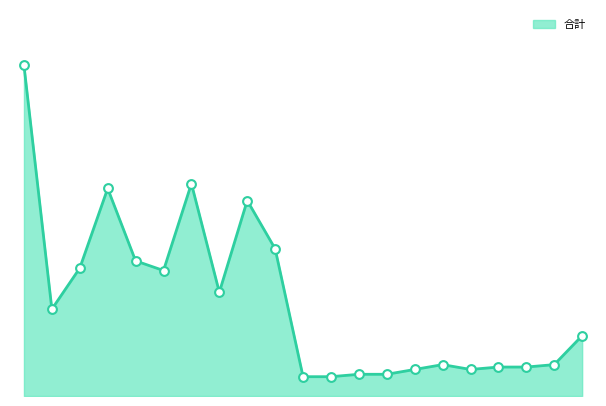

Is this an area chart (filled region under the line)?

Yes